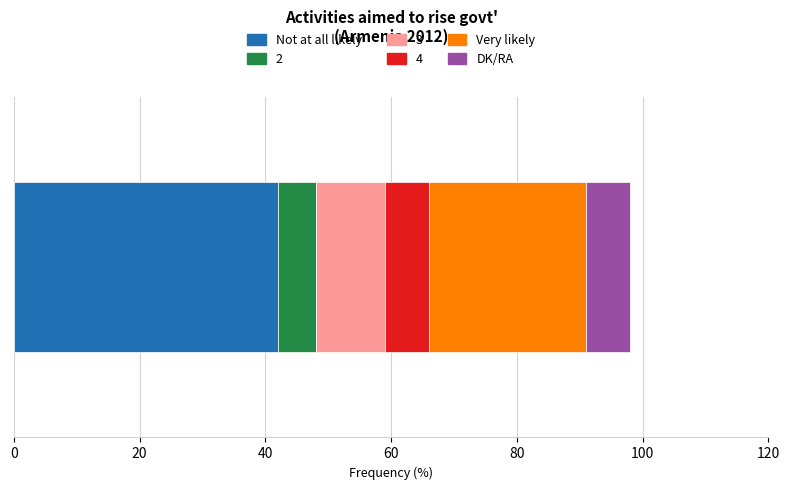

What is the highest value of the Not at all likely series?

42